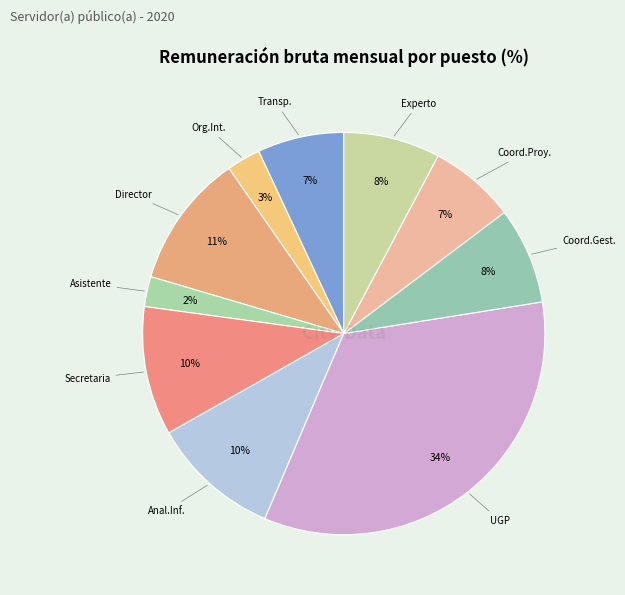

Rank the categories by value from highest to lowest.

Unidad de Gestión de Proyectos, Director, Secretaria, Analisis Informativo, Coordinador de Gestión de Programas, Experto en Proyectos, Unidad de Transparencia, Coordinador de Proyectos, Organo Interno de Control, Asistente de Dirección